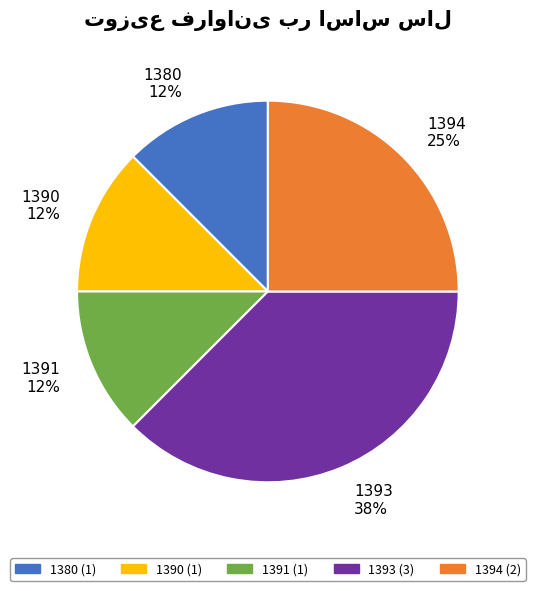

Is there a majority slice in this chart?

No